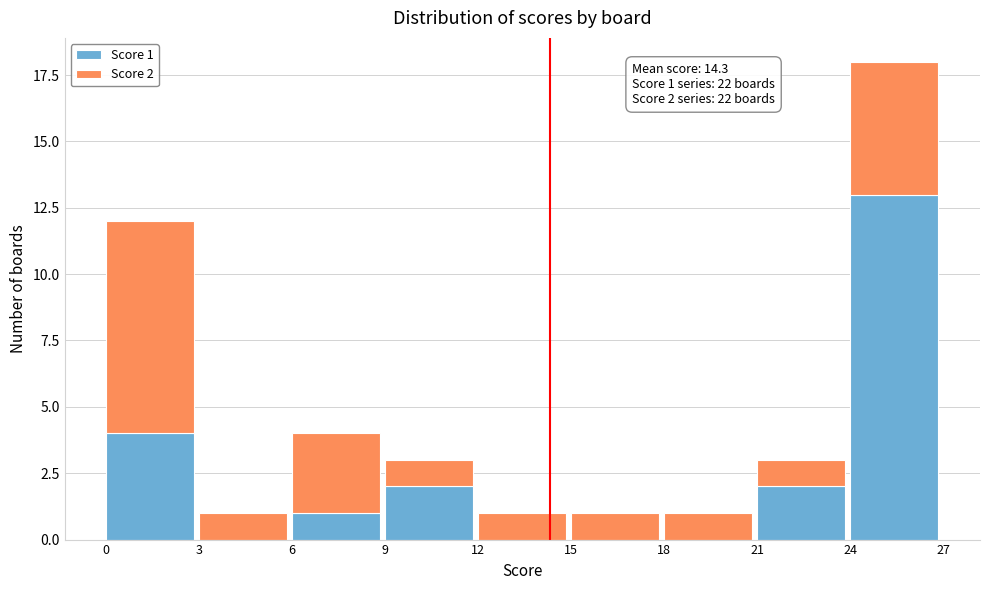

Reading left to right, transcribe the values for Score 1.

0=4	3=0	6=1	9=2	12=0	15=0	18=0	21=2	24=13